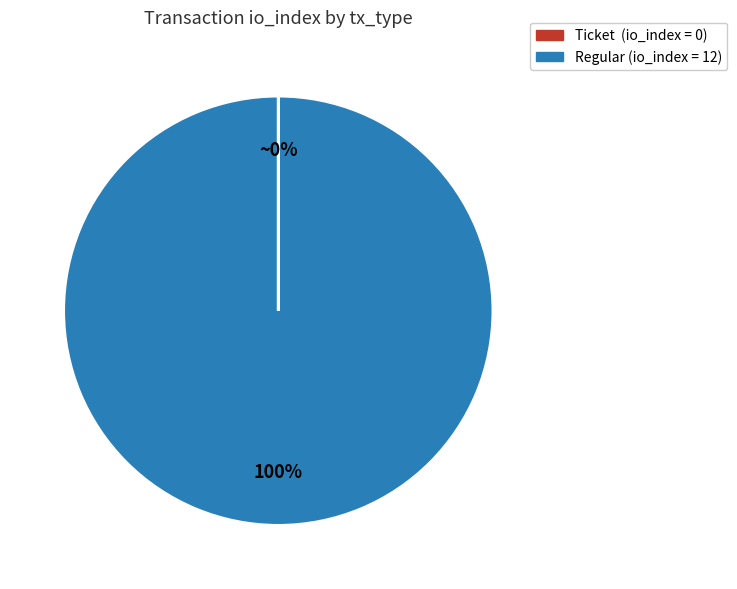

To the nearest percent, what is the difference between the largest and smallest slice percentages?

100%